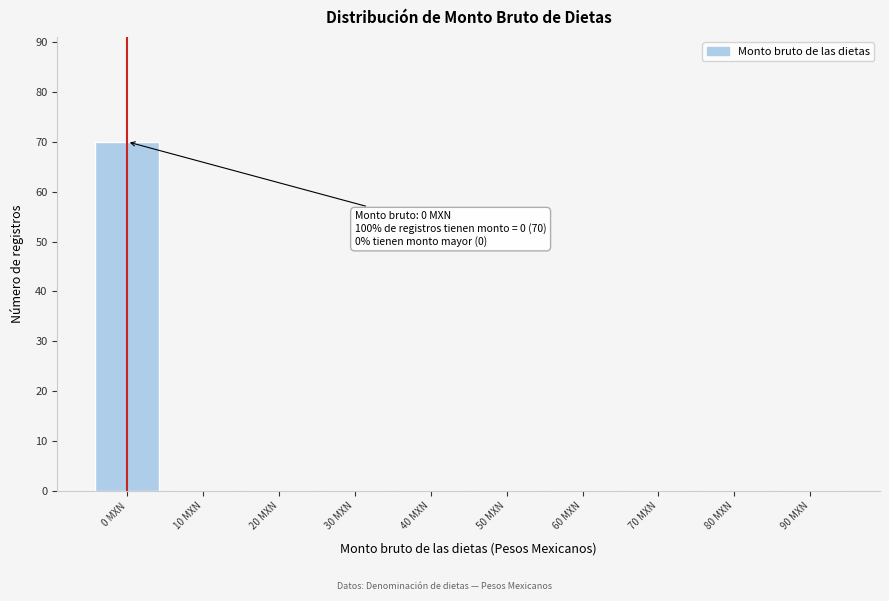

Over which range of the x-axis is the bar tallest?

-5 to 5